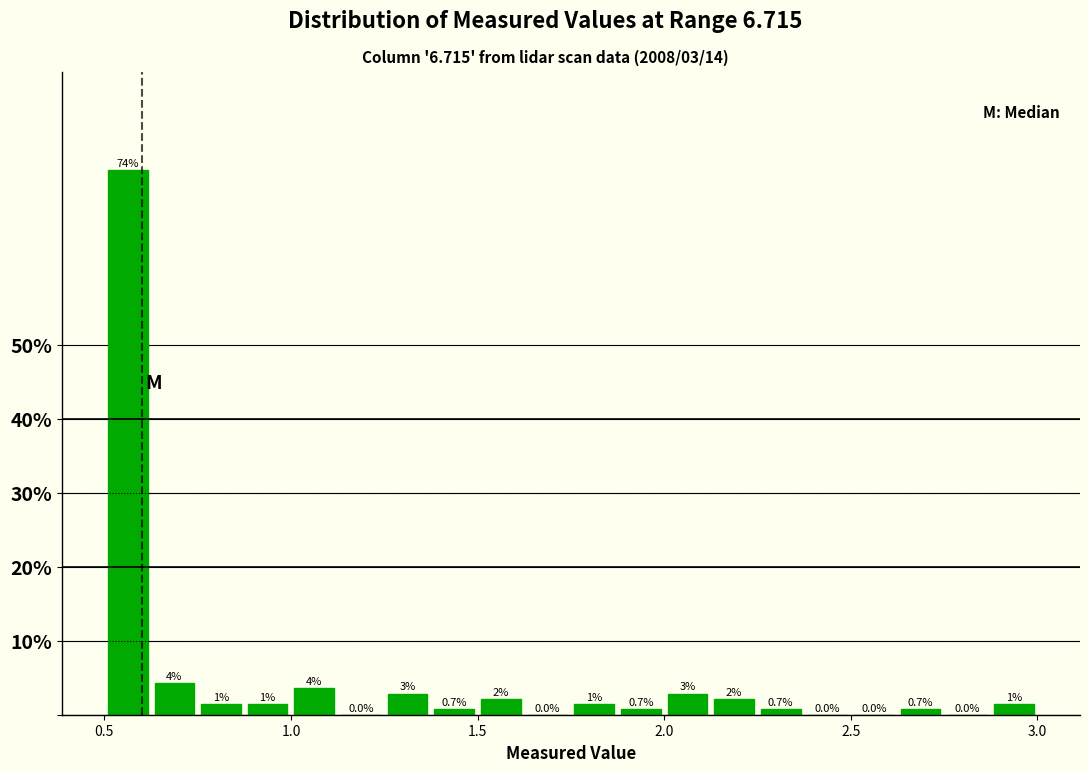

Around what value on the x-axis is the tallest bar? Give the approximate position of its centre, as read against the axis.

0.55